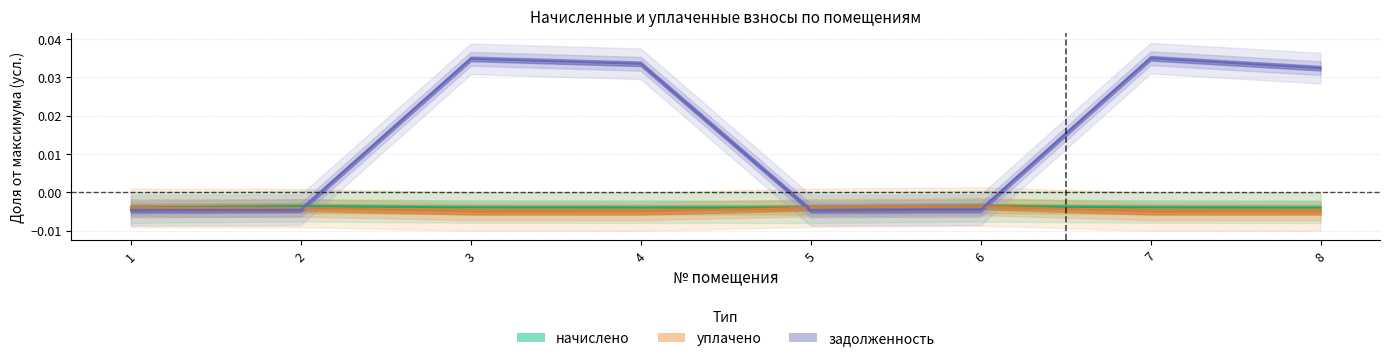

Which series has the largest total across all categories?

задолженность